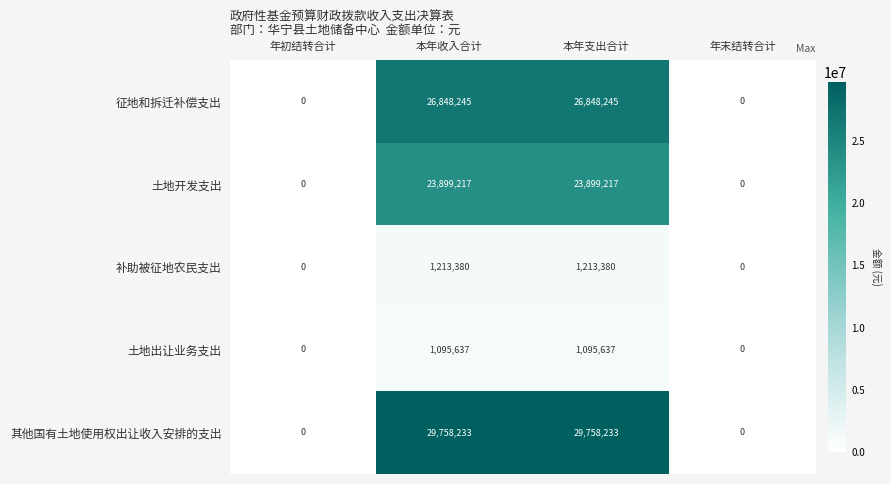

Which series has the largest total across all categories?

其他国有土地使用权出让收入安排的支出